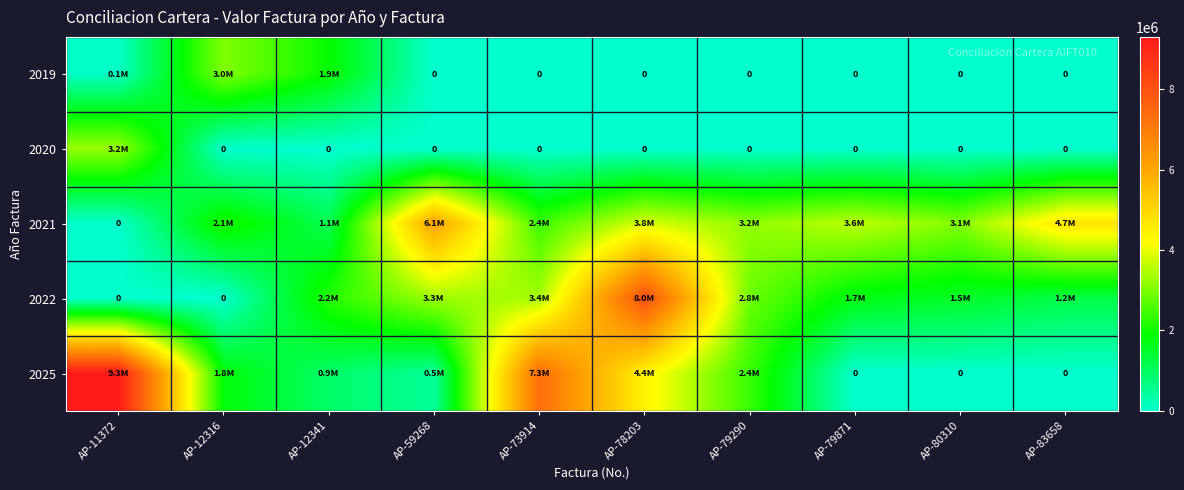

Which series has the widest spread of values?

2025